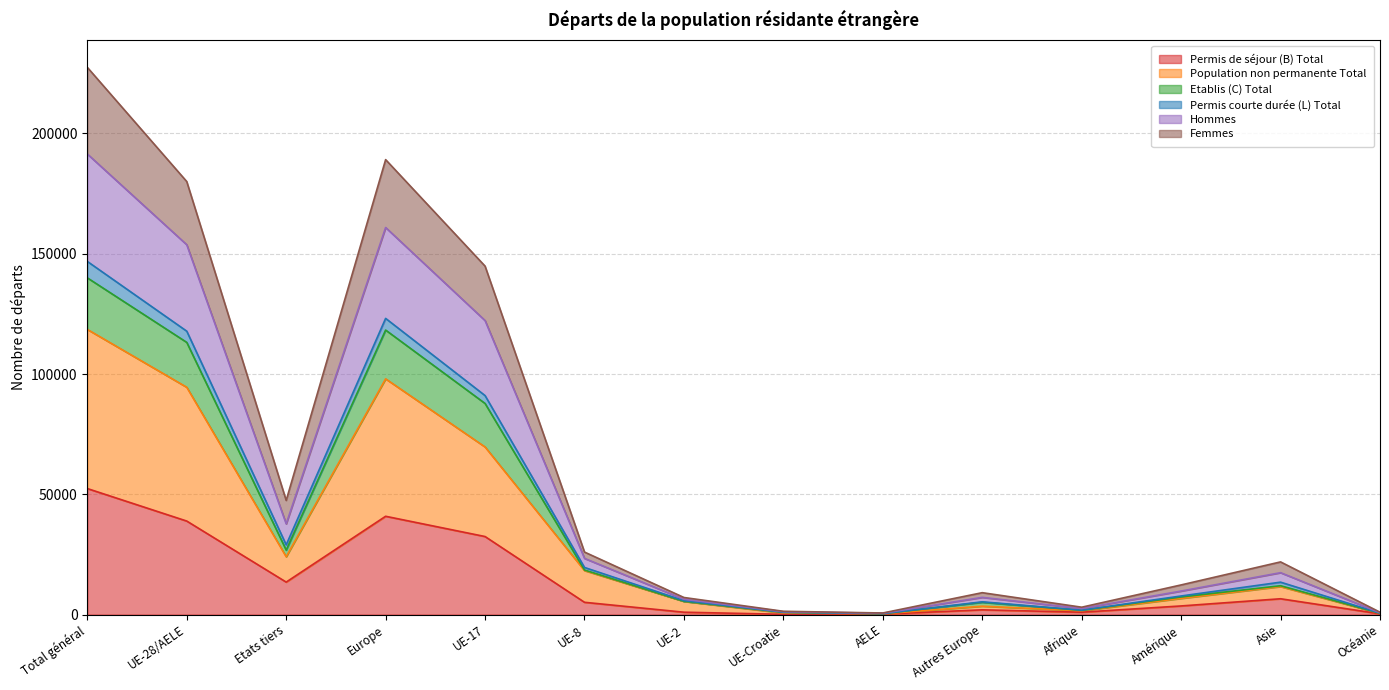

True or false: Hommes and Population non permanente Total intersect in this chart.

False